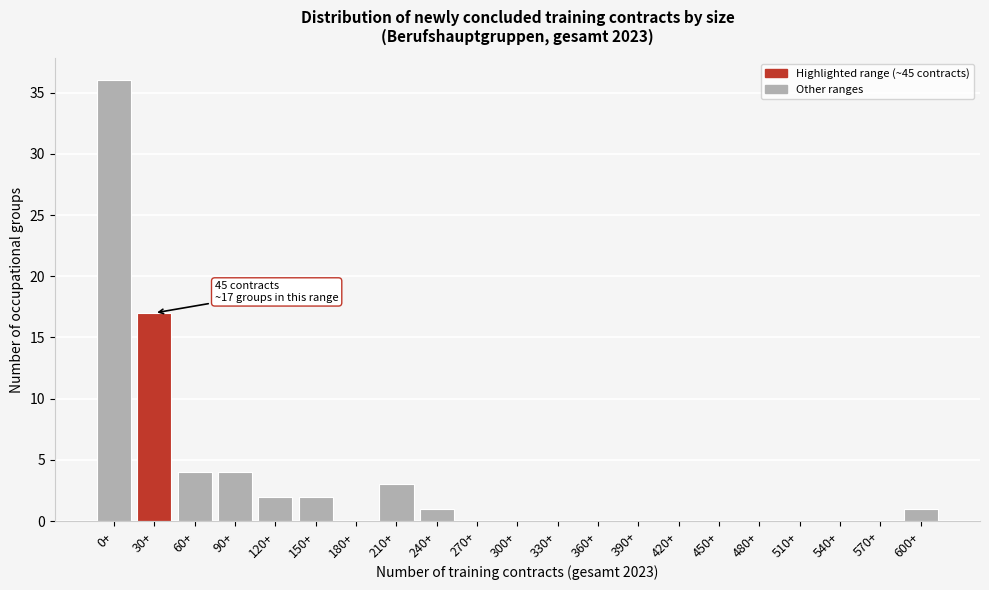

Reading left to right, list all the values displayed in this chart.

0+=36	30+=17	60+=4	90+=4	120+=2	150+=2	180+=0	210+=3	240+=1	270+=0	300+=0	330+=0	360+=0	390+=0	420+=0	450+=0	480+=0	510+=0	540+=0	570+=0	600+=1